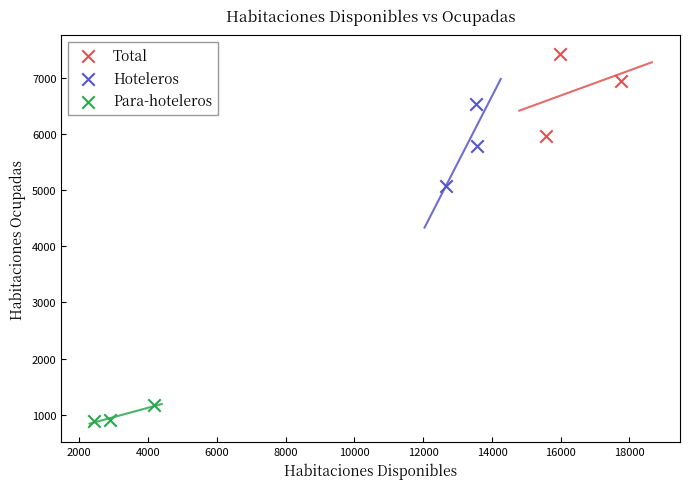

Which series contains the highest Y value?

Total